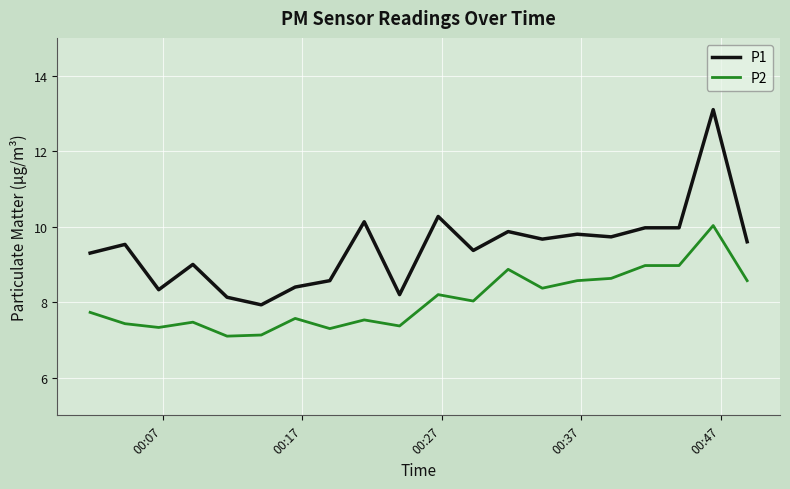

Rank the series by their average value, from highest to lowest.

P1, P2